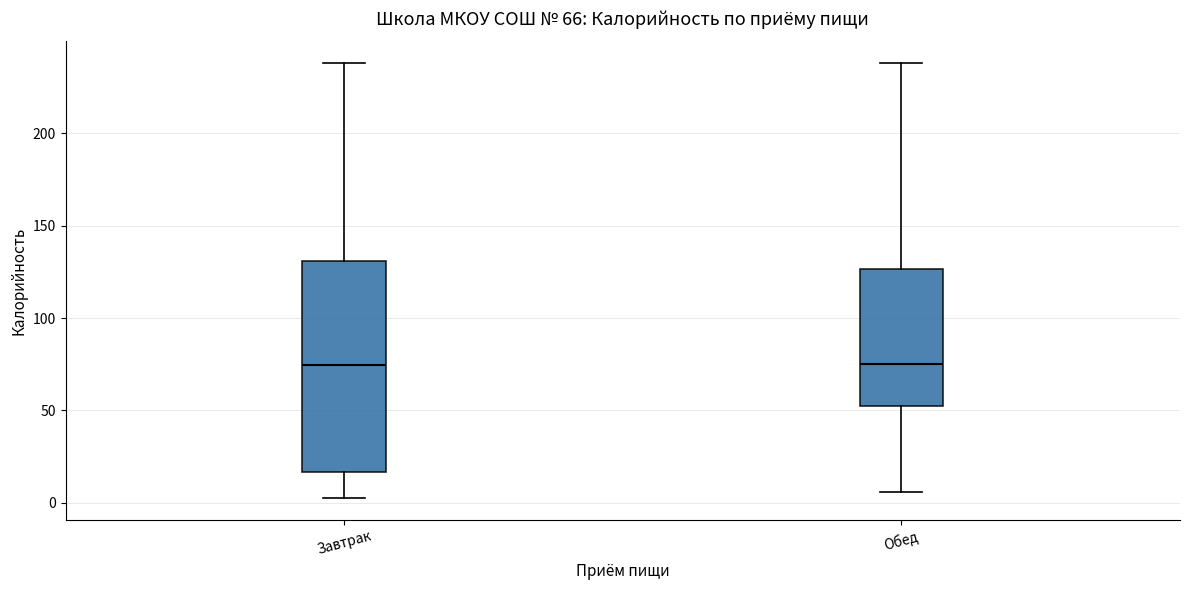

Which box is the tallest, from its lower edge to its upper edge?

Завтрак